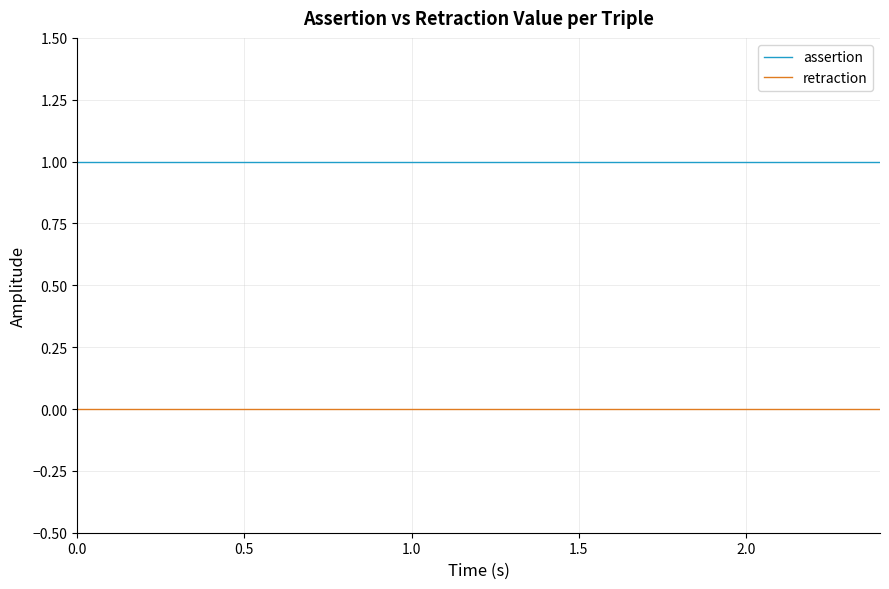

True or false: retraction and assertion cross at least once.

False